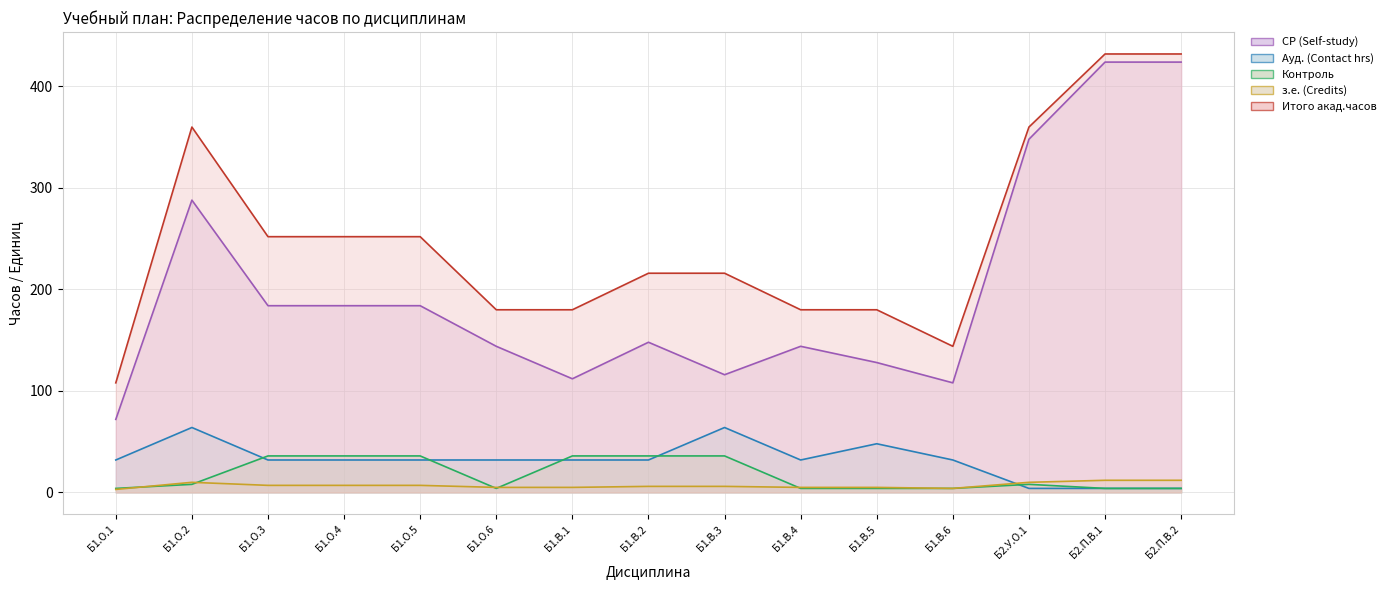

At Б1.В.3, list the series in order from smallest to largest.

з.е. (Credits), Контроль, Ауд. (Contact hrs), СР (Self-study), Итого акад.часов